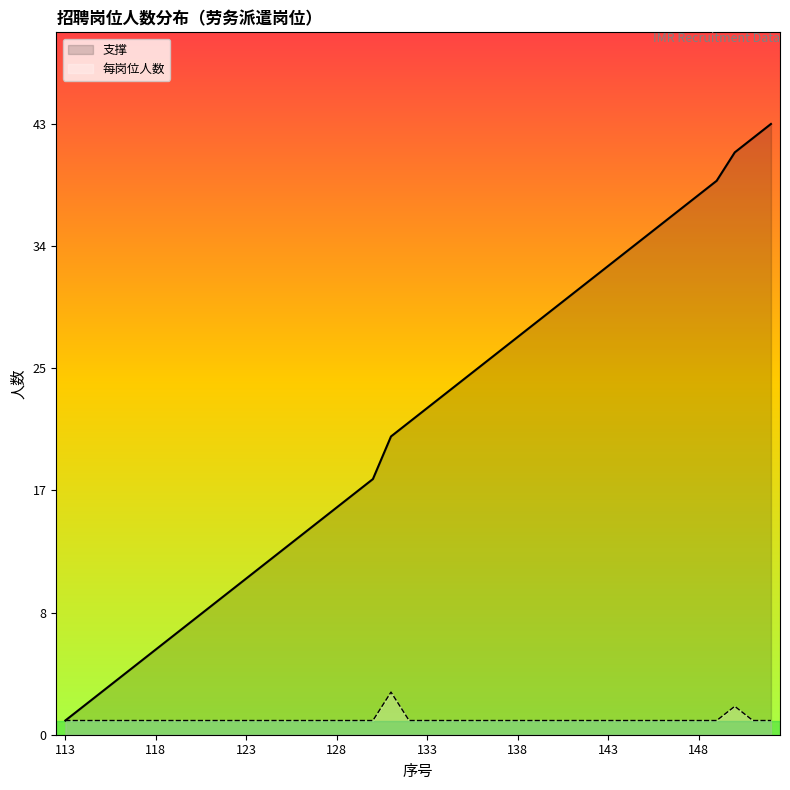

Reading left to right, list all the values displayed in this chart.

1	1	1	1	1	1	1	1	1	1	1	1	1	1	1	1	1	1	3	1	1	1	1	1	1	1	1	1	1	1	1	1	1	1	1	1	1	2	1	1